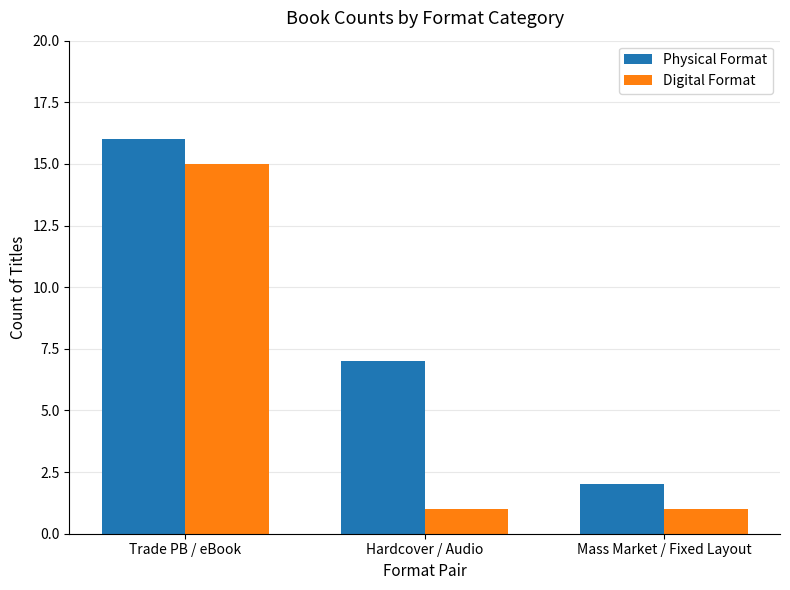

Where is Physical Format nearest to the value 9?

Hardcover / Audio